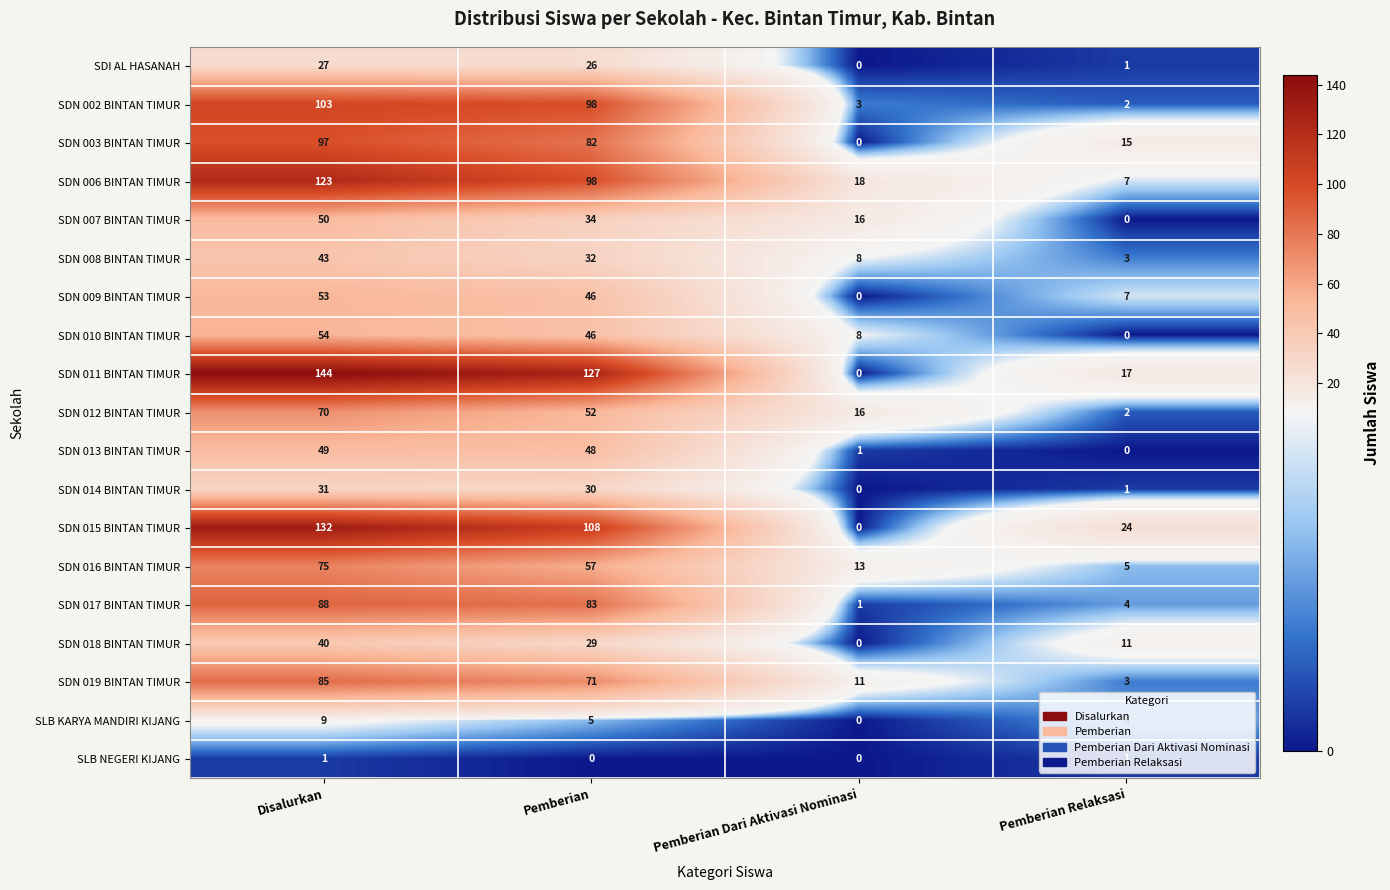

Rank the categories by SDN 010 BINTAN TIMUR value from lowest to highest.

Pemberian Relaksasi, Pemberian Dari Aktivasi Nominasi, Pemberian, Disalurkan